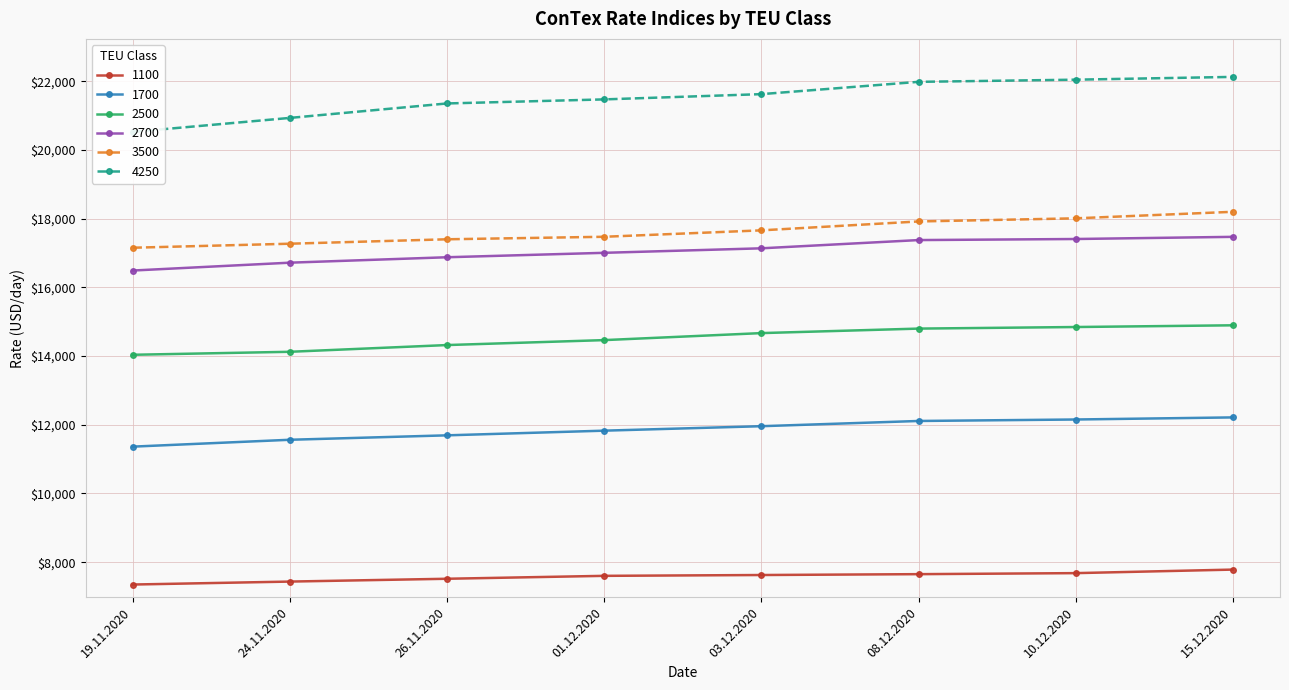

Which category has the highest value in the 2700 series?

15.12.2020